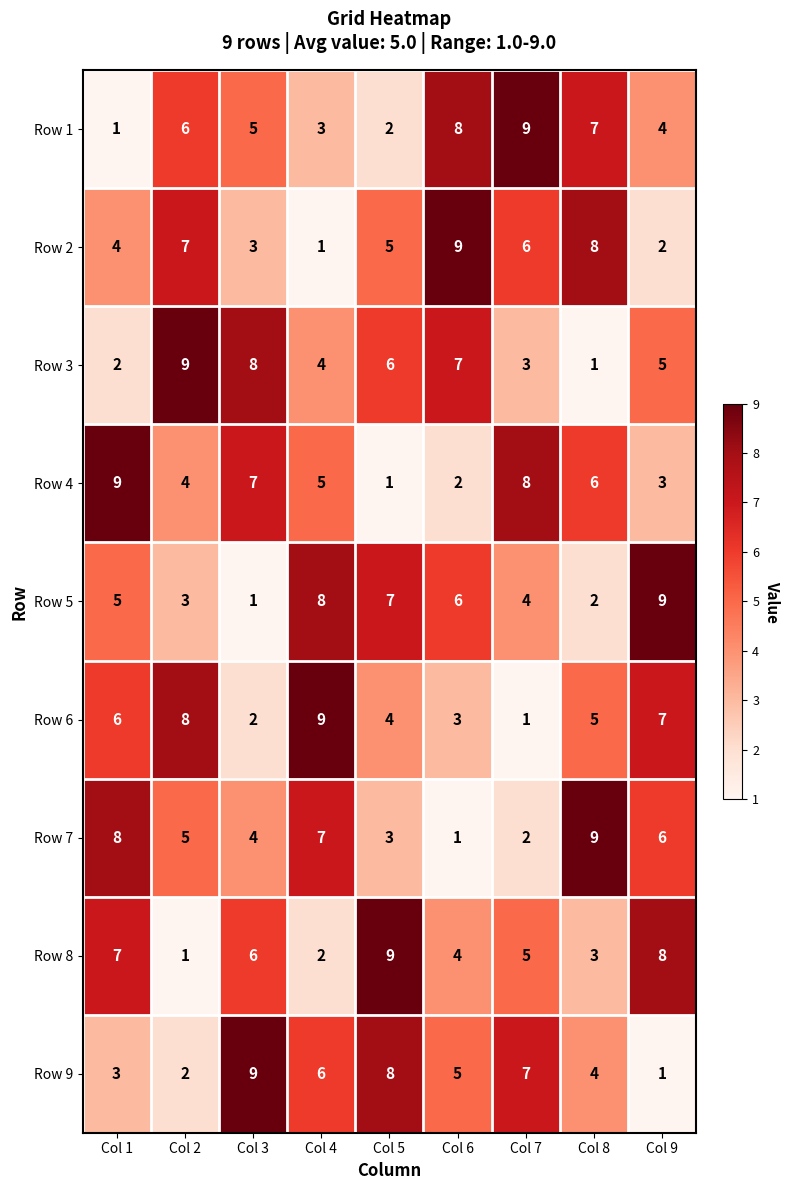

Is it true that Row 9 equals 15 at Col 3?

False